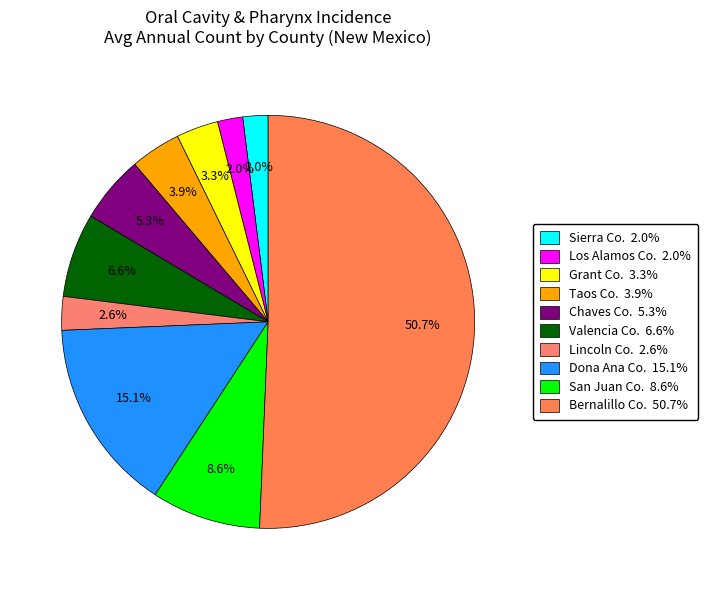

Rank the categories by value from highest to lowest.

Bernalillo County, Dona Ana County, San Juan County, Valencia County, Chaves County, Taos County, Grant County, Lincoln County, Sierra County, Los Alamos County